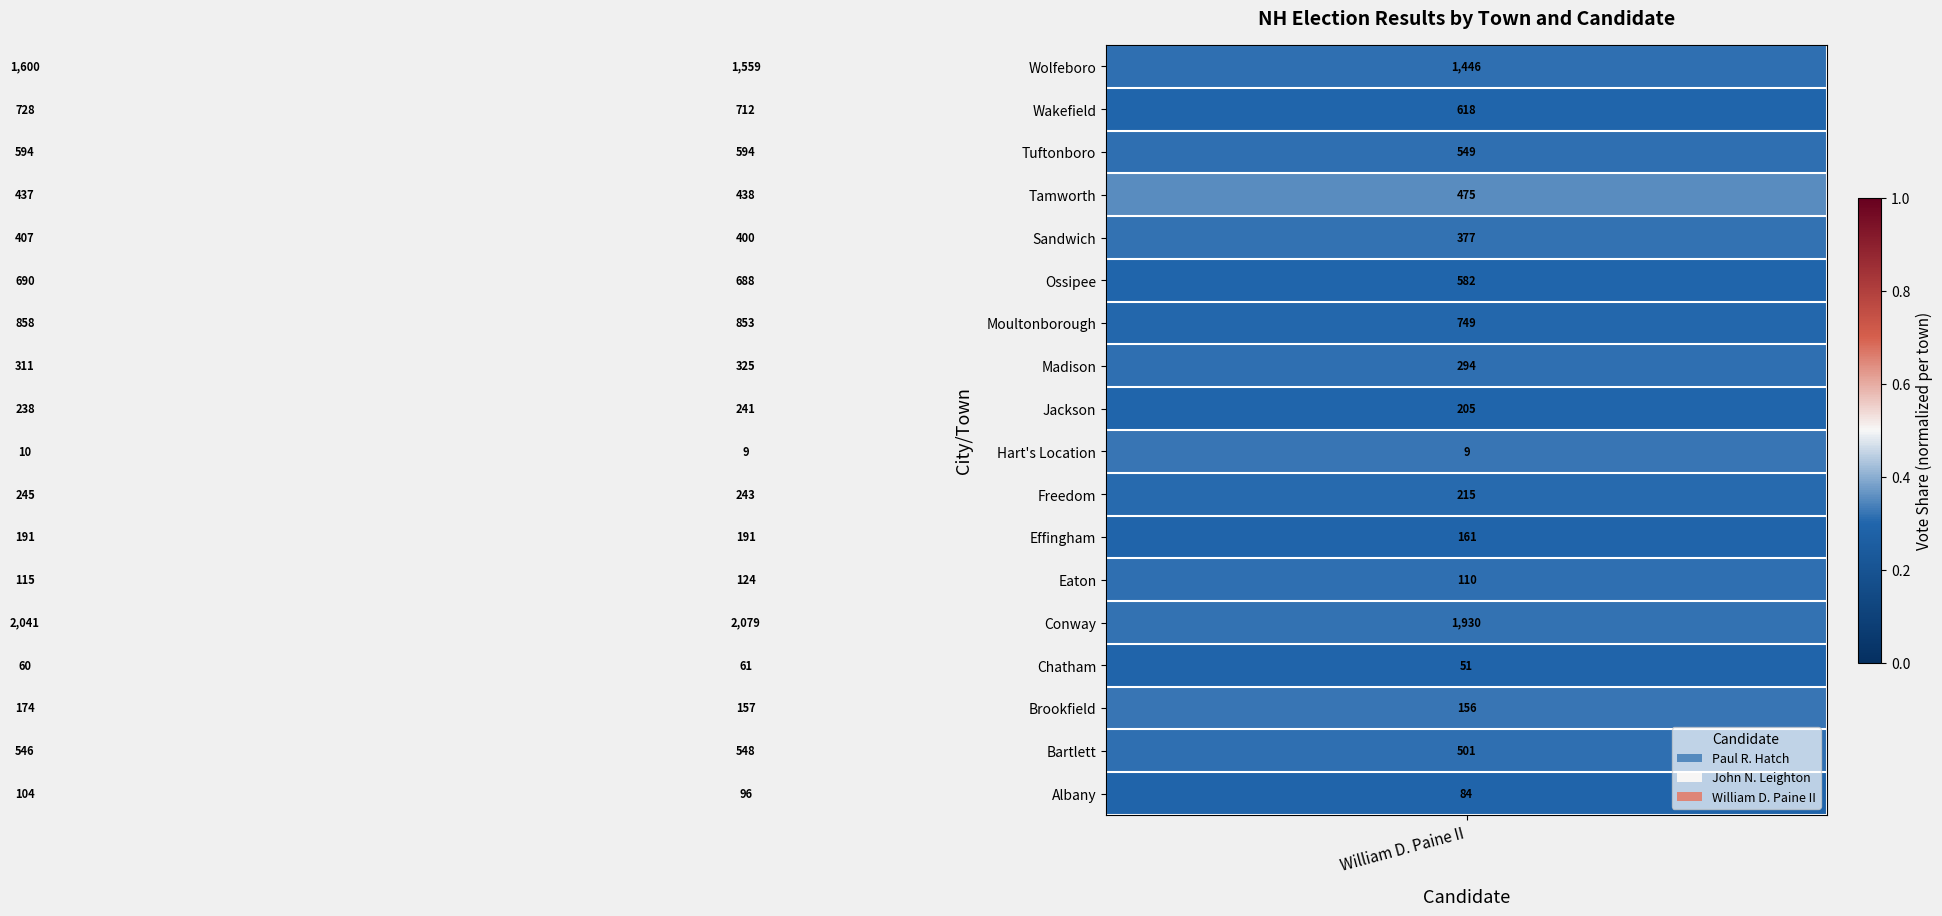

What is the average value of the Eaton series?

116